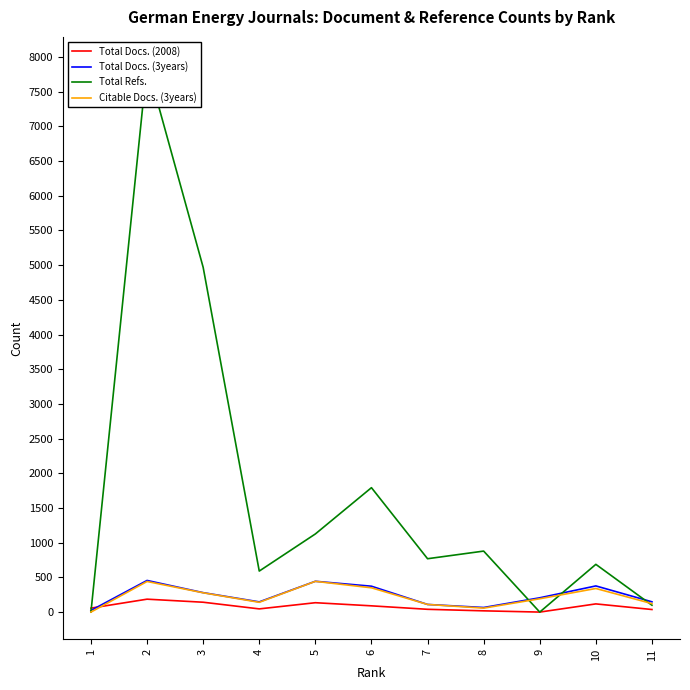

What is the difference between the maximum and second lowest values in the Total Refs. series?

7895